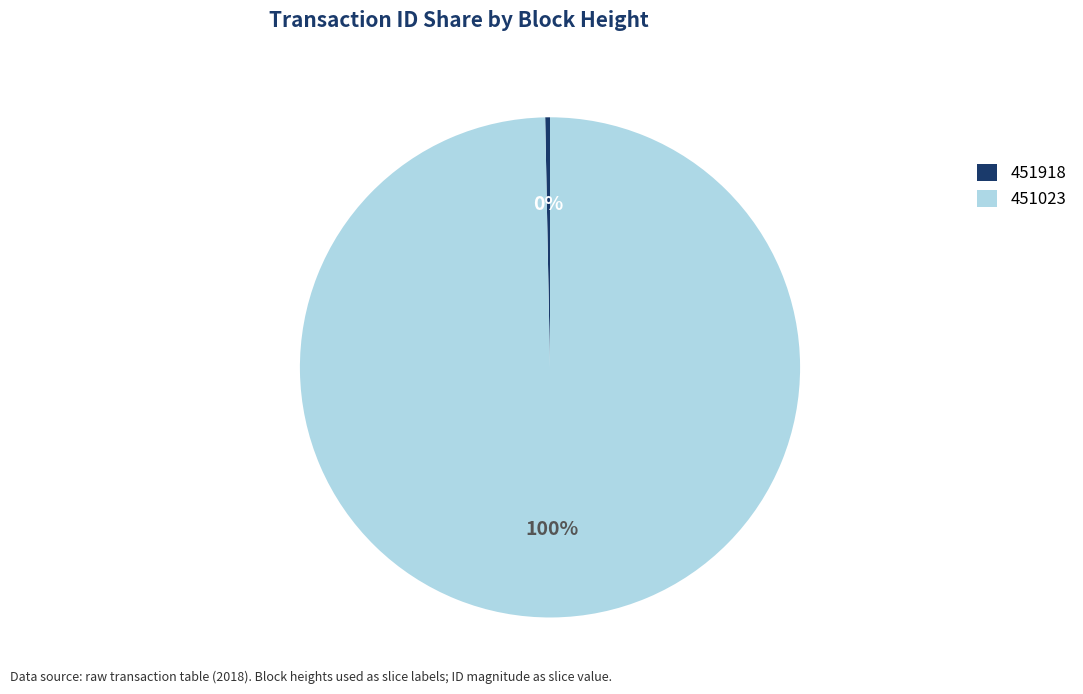

Combined, do 451023 and 451918 account for over 50%?

Yes